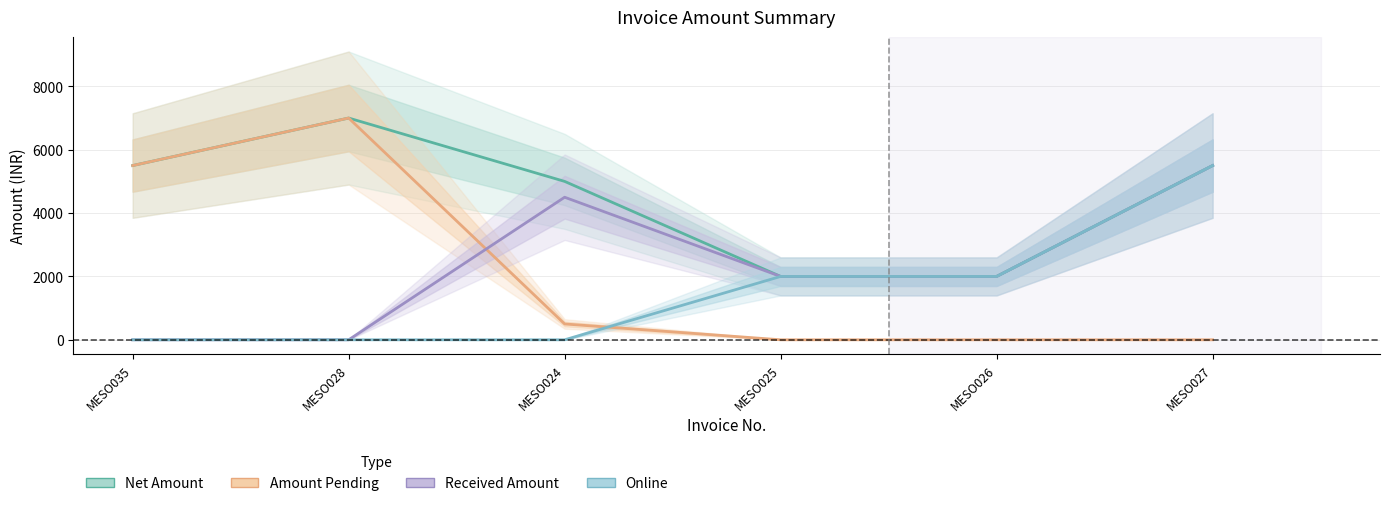

At how many categories does at least one series exceed 2970?

4